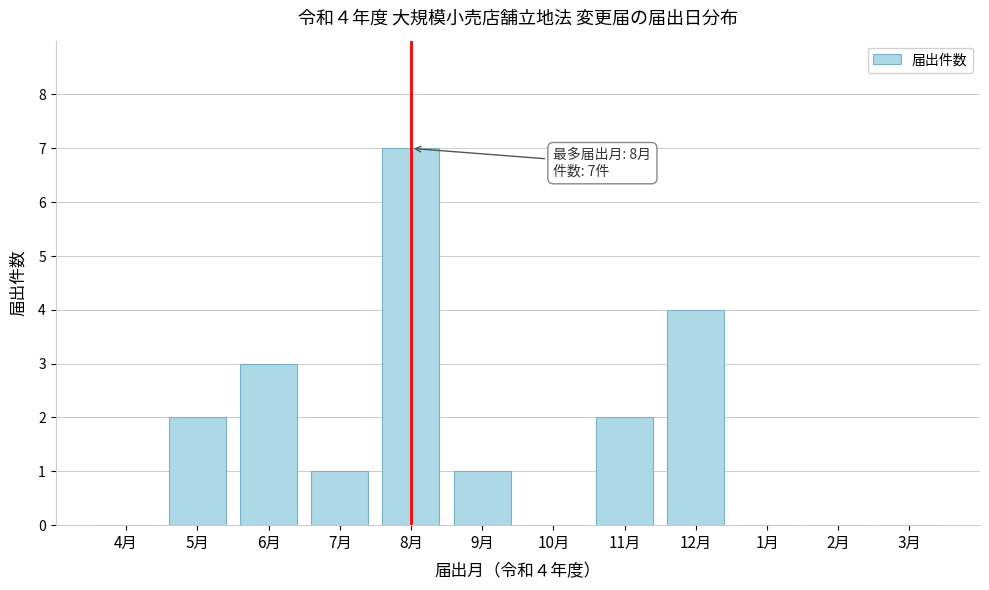

Reading left to right, what are all the values shown in this chart?

4月=0	5月=2	6月=3	7月=1	8月=7	9月=1	10月=0	11月=2	12月=4	1月=0	2月=0	3月=0